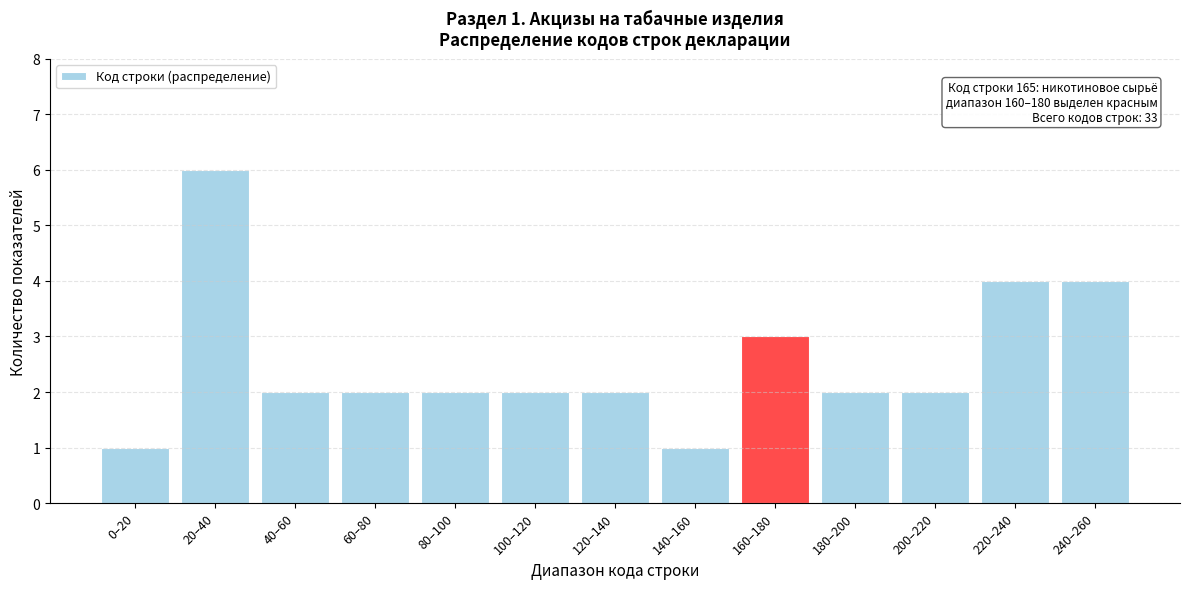

Reading left to right, extract all data points from this chart.

0–20=1	20–40=6	40–60=2	60–80=2	80–100=2	100–120=2	120–140=2	140–160=1	160–180=3	180–200=2	200–220=2	220–240=4	240–260=4